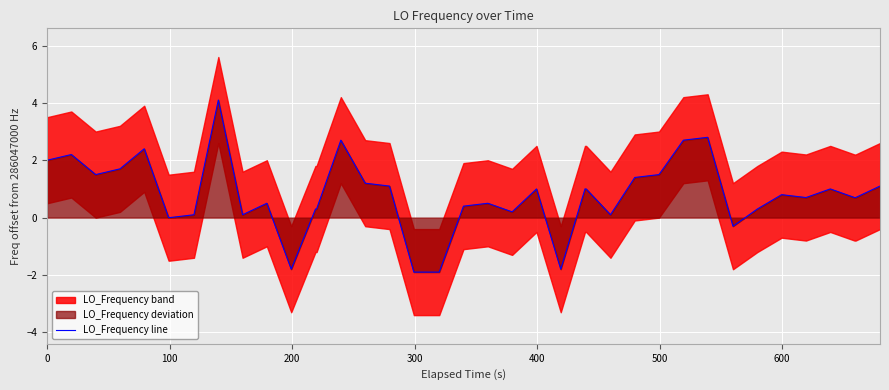

How many data points are less than 0?

6